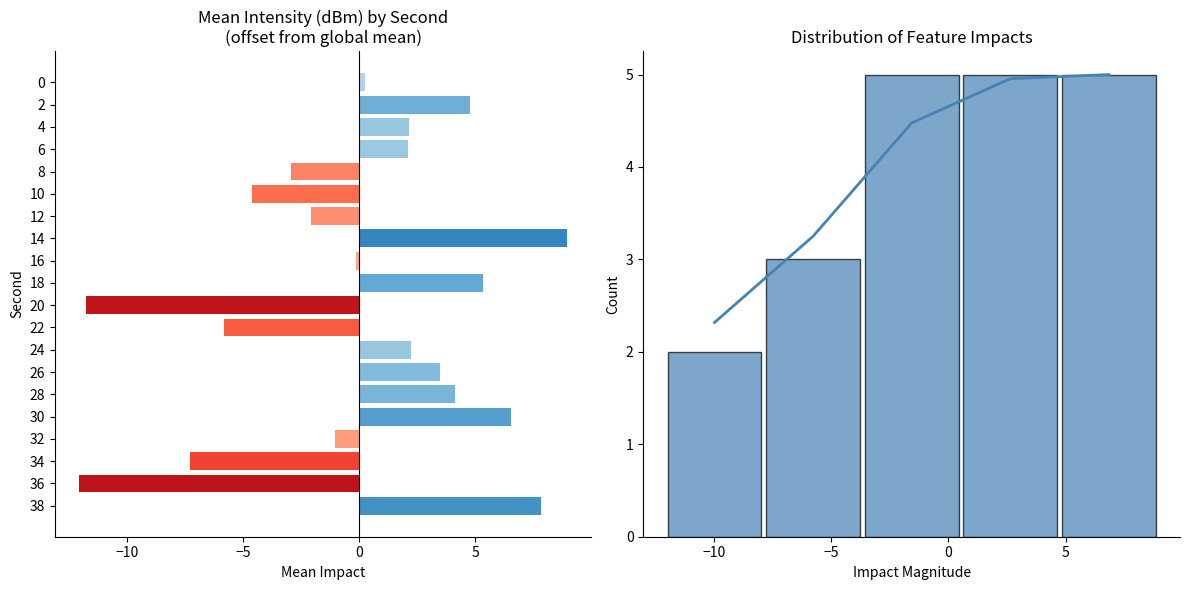

Reading left to right, what are all the values shown in this chart?

0.2	4.8	2.1	2.1	-2.9	-4.6	-2.1	8.9	-0.1	5.3	-11.7	-5.8	2.2	3.5	4.1	6.6	-1.1	-7.3	-12.1	7.8